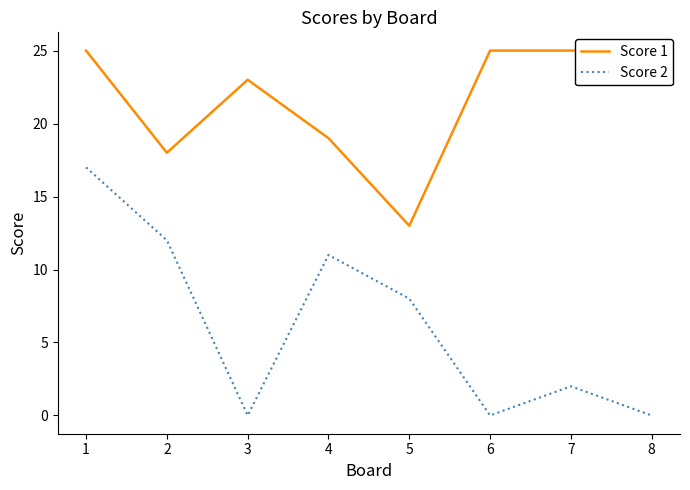

What is the maximum value shown in the chart?

25